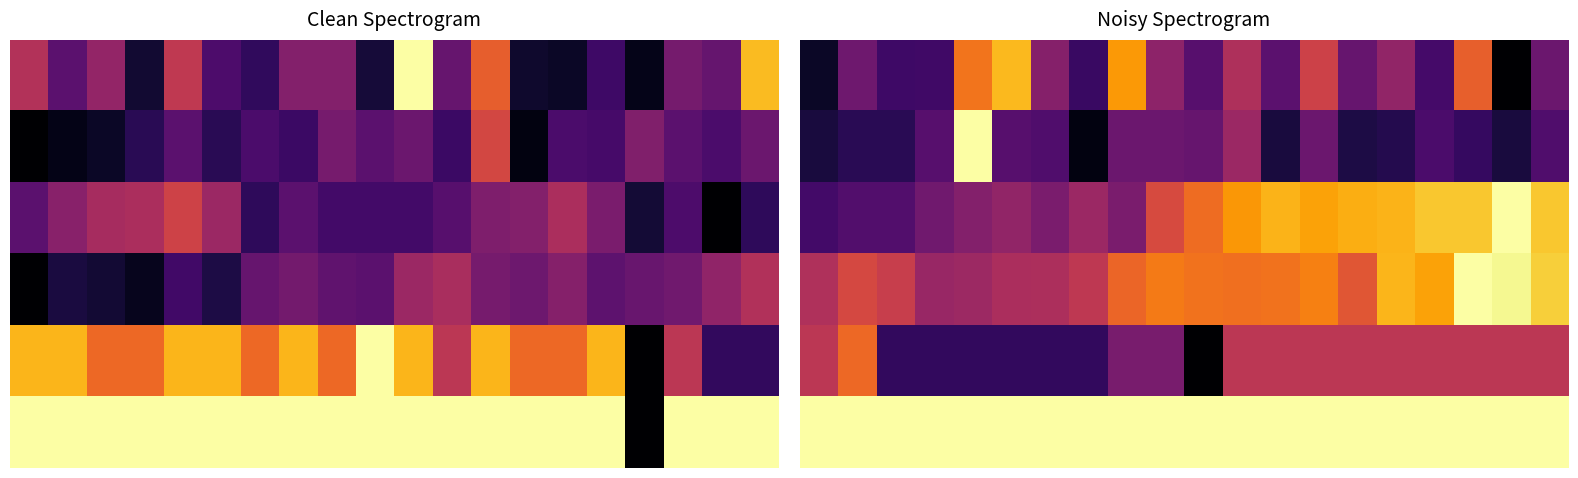

What is the maximum value shown in the chart?

1.0